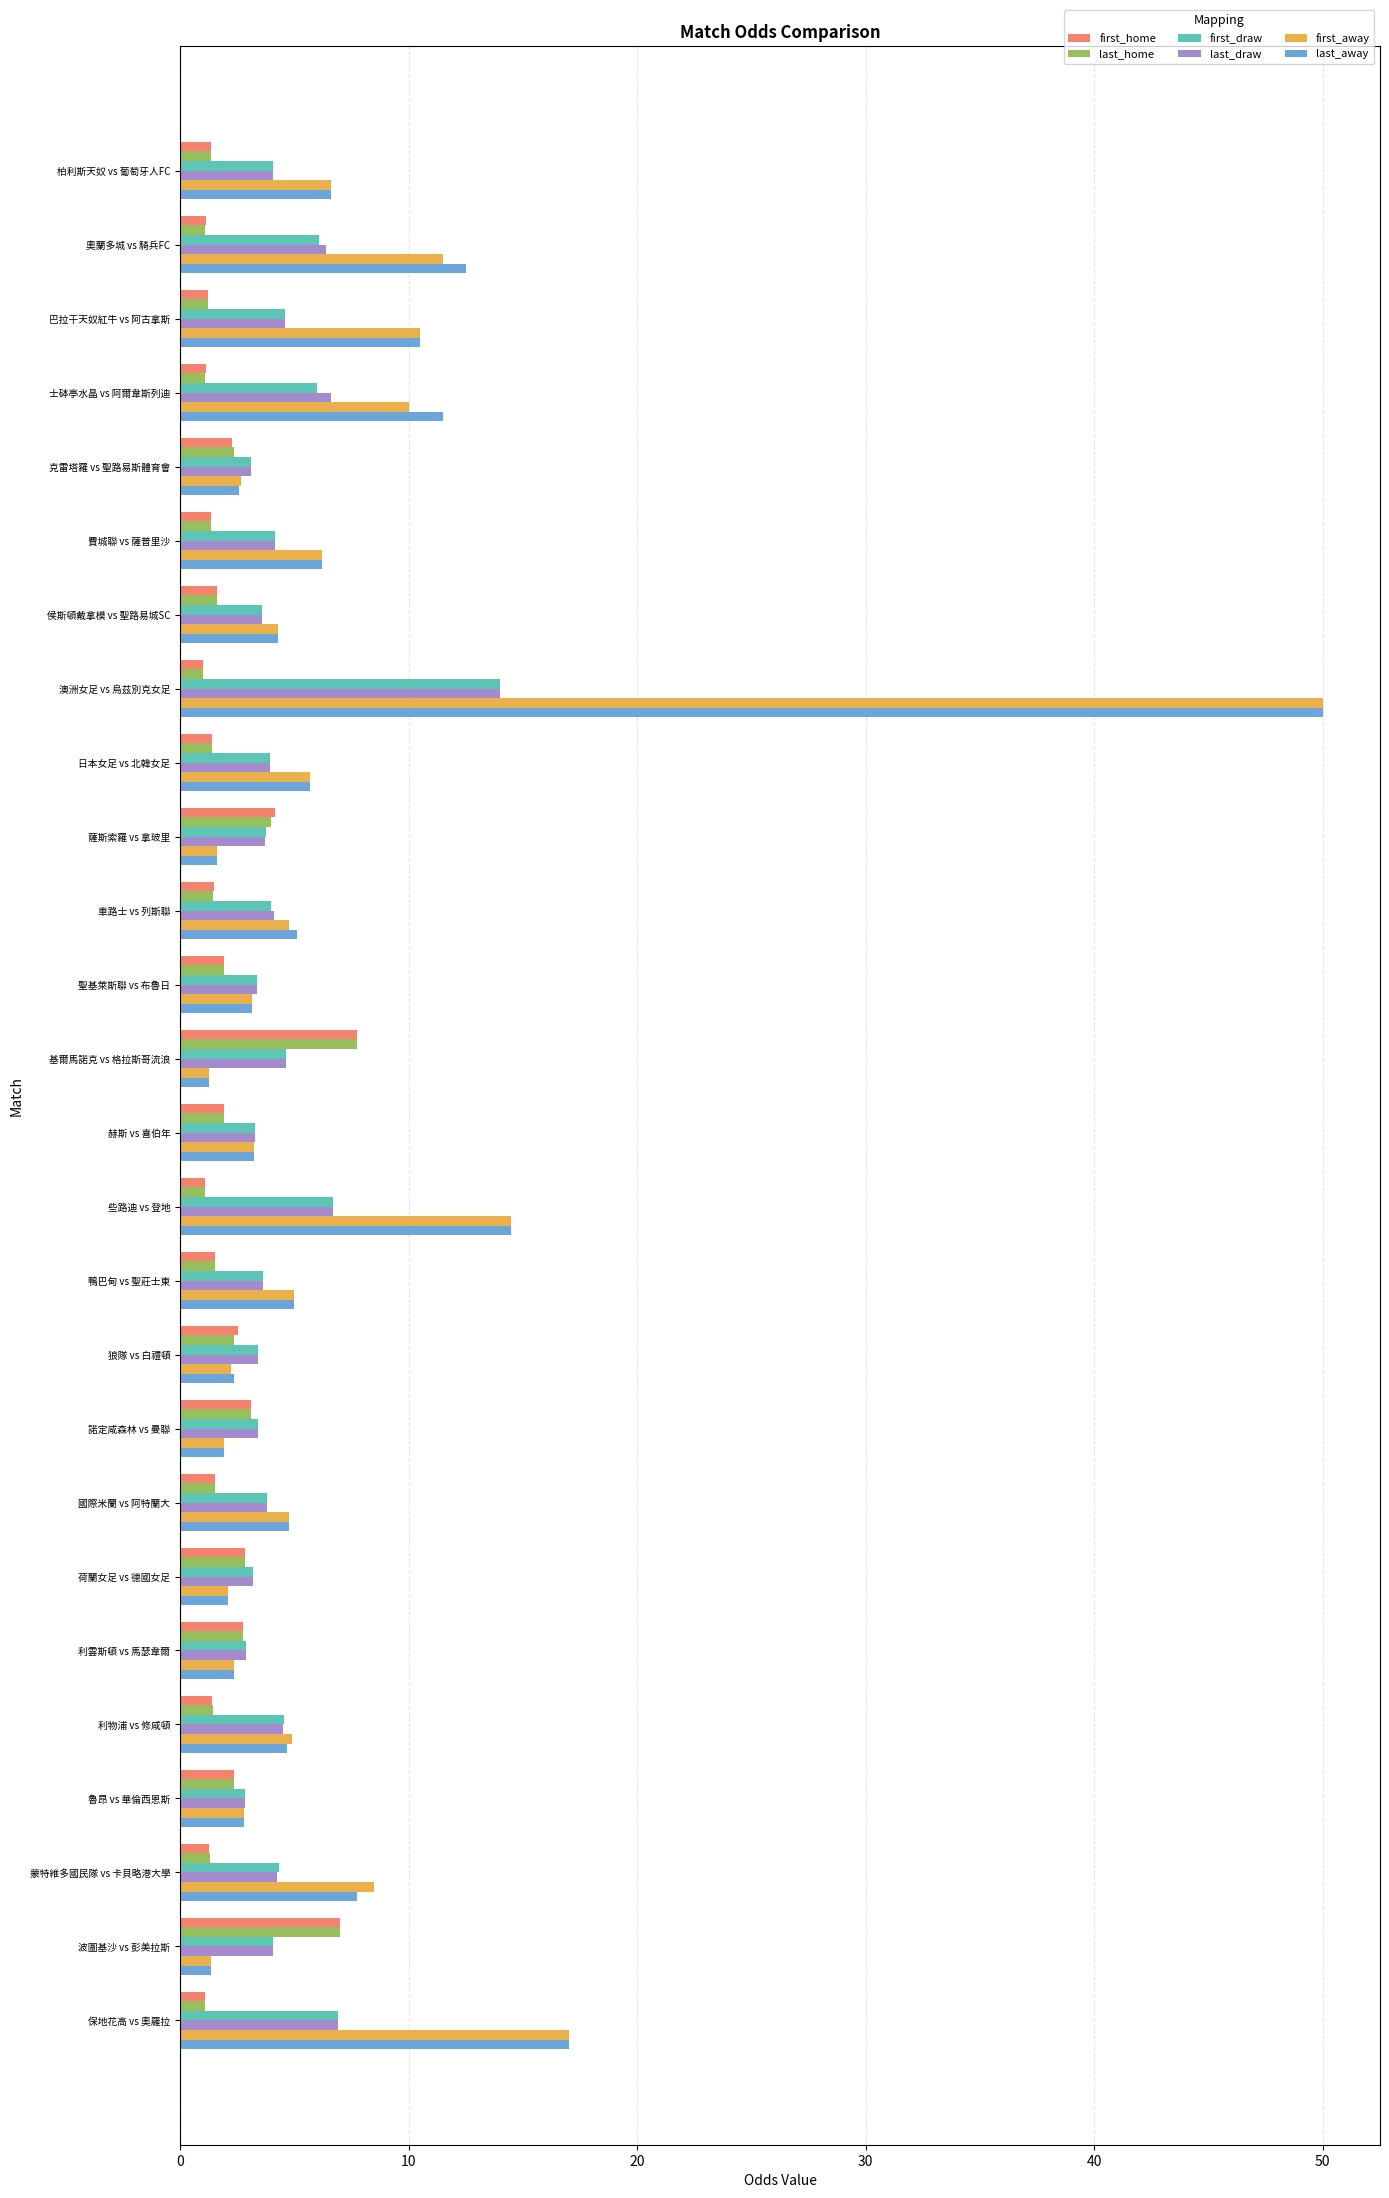

What is the sum of all first_away values?

188.9